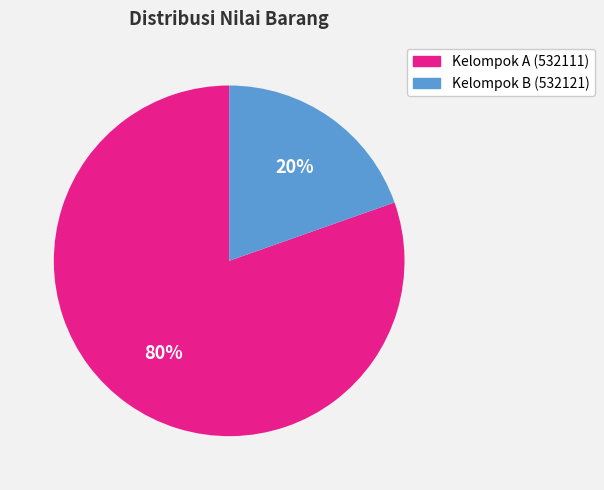

To the nearest percent, what is the average slice percentage?

50%